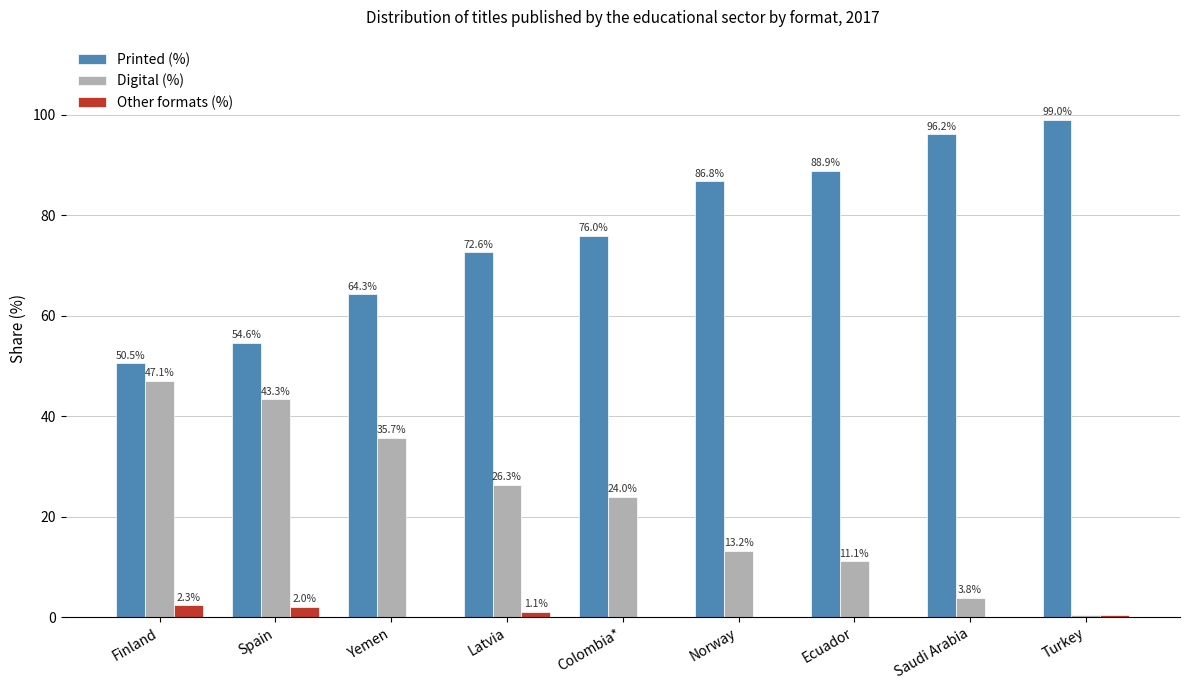

True or false: Digital (%) has a value of 3.8 at Saudi Arabia.

True